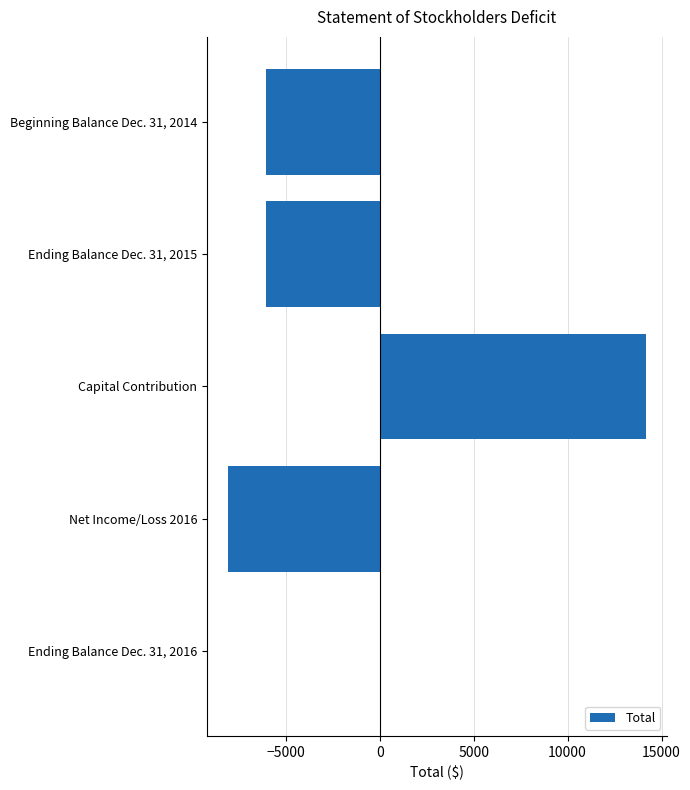

At which label is the value closest to 3040?

Ending Balance Dec. 31, 2016